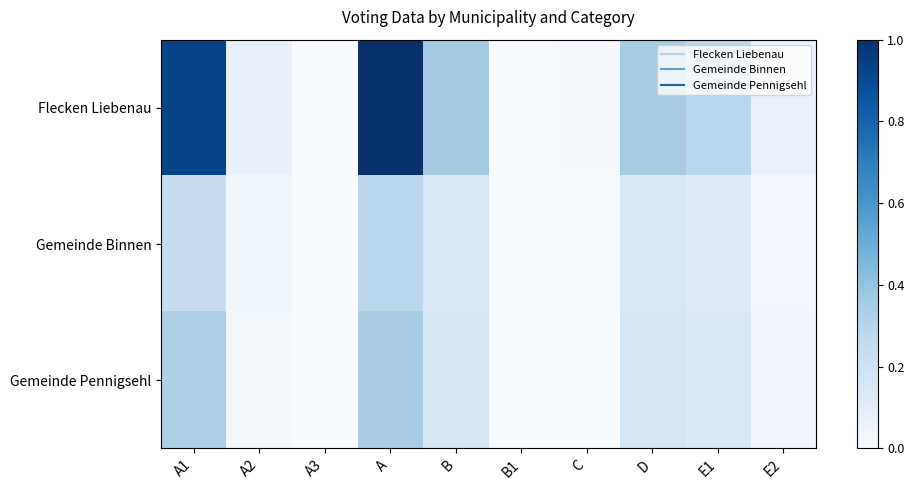

What is the total value across all series at A1?

1.5